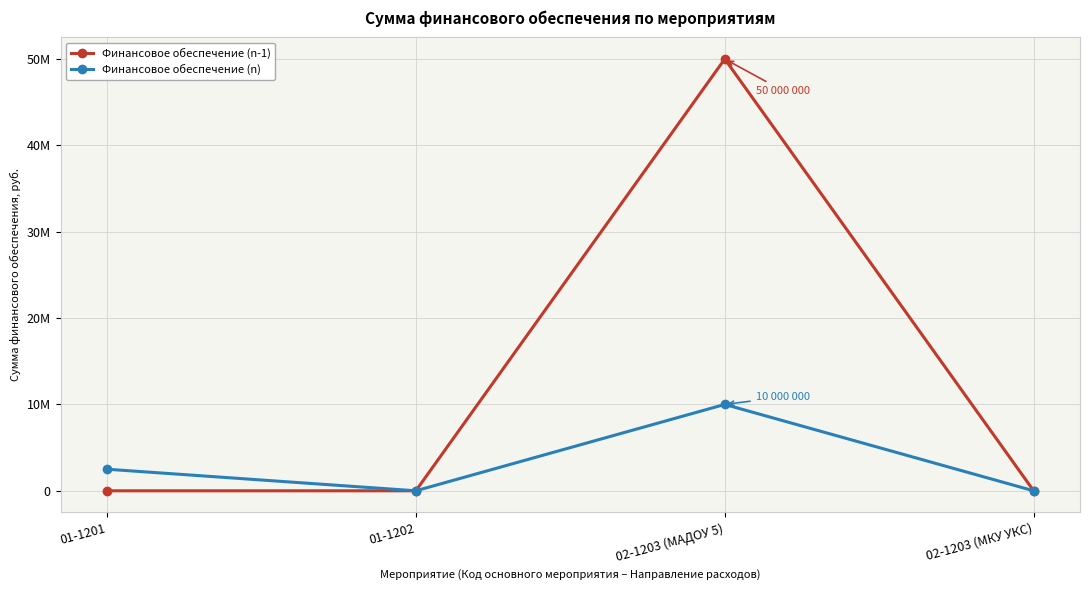

What is the total value across all series at 01-1202?

700